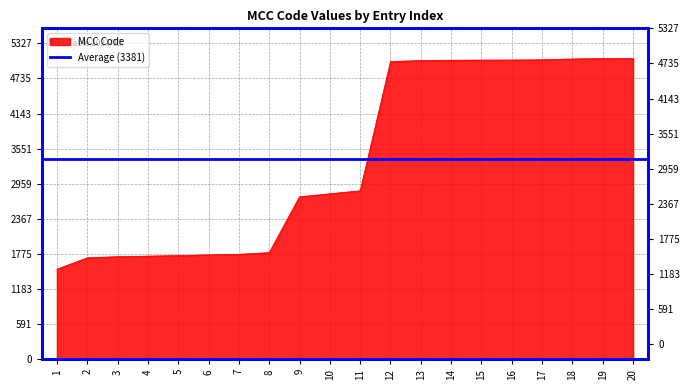

Where is the data nearest to the value 3297?

11